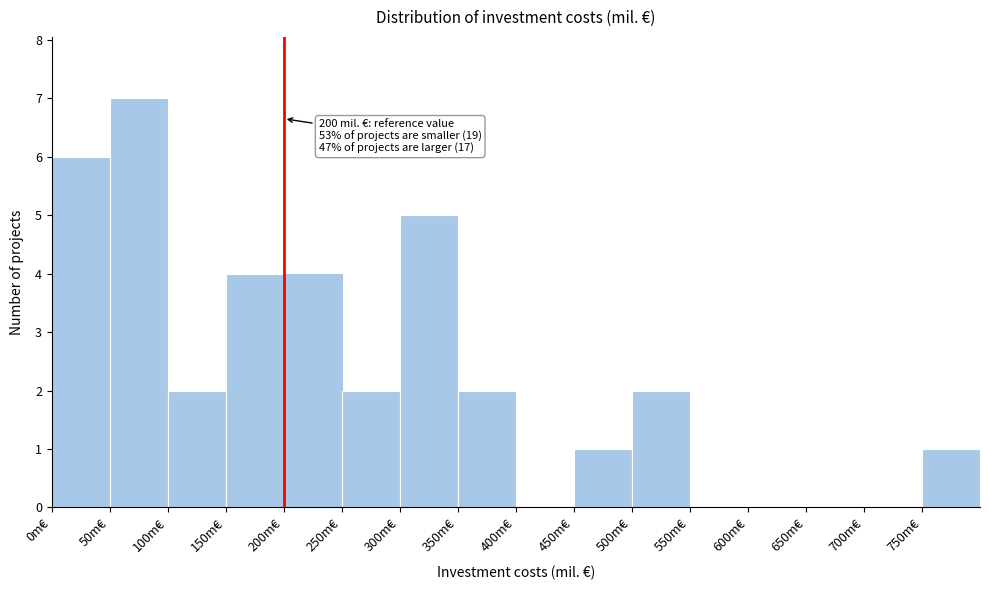

Which range on the x-axis has the tallest bar?

50 to 100